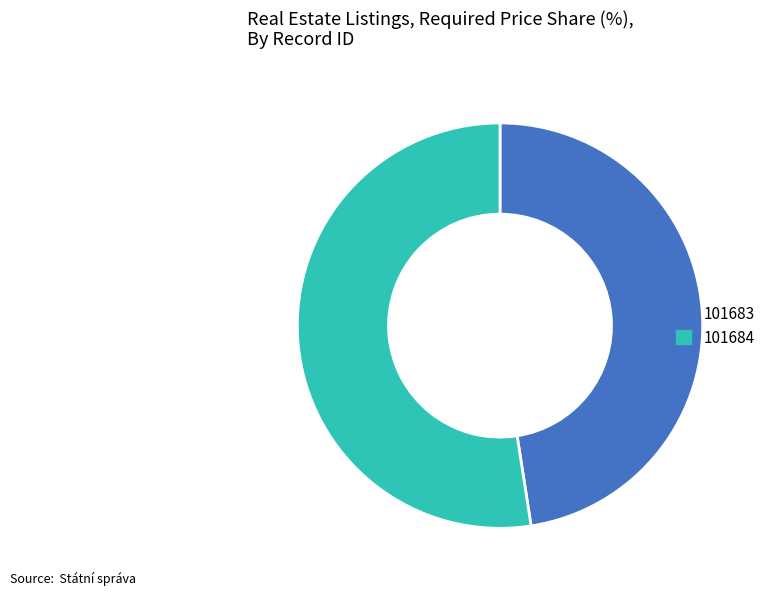

What is the largest slice in the pie chart?

101684